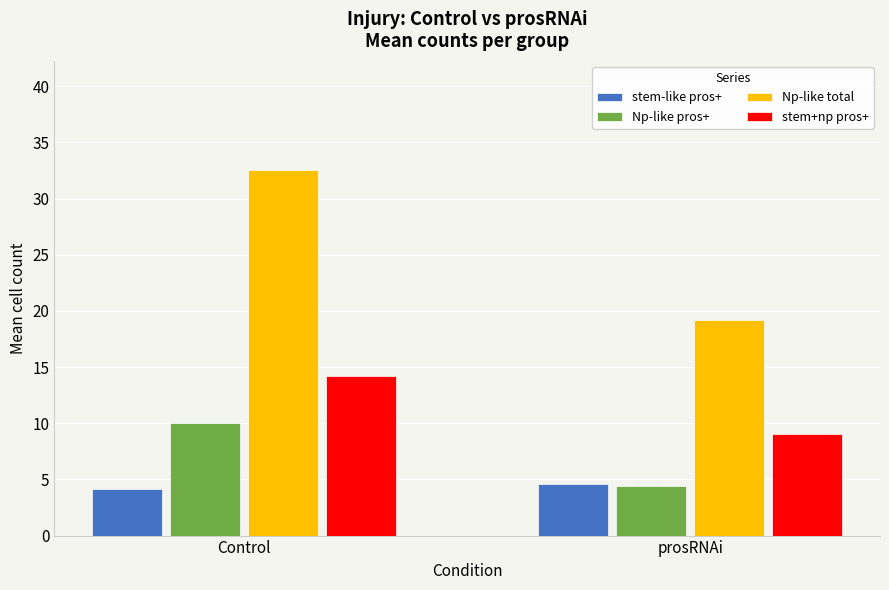

At which category is the sum across all series the highest?

Control